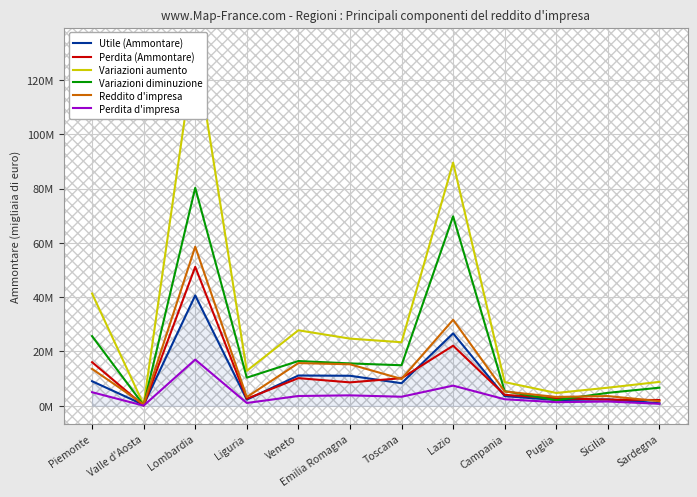

What is the difference between the second highest and second lowest values in the Variazioni diminuzione series?

67714482